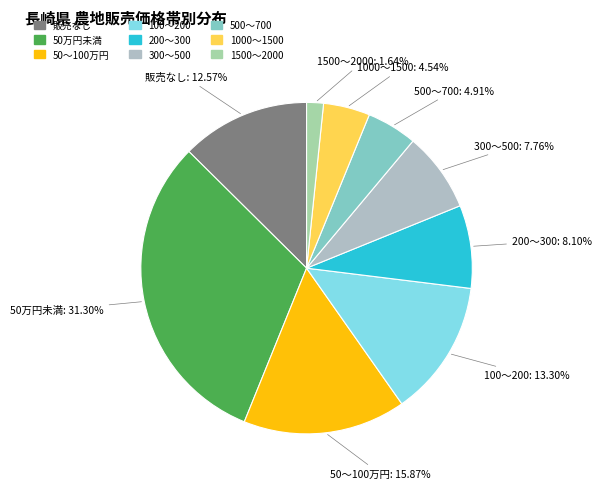

Is there a majority slice in this chart?

No